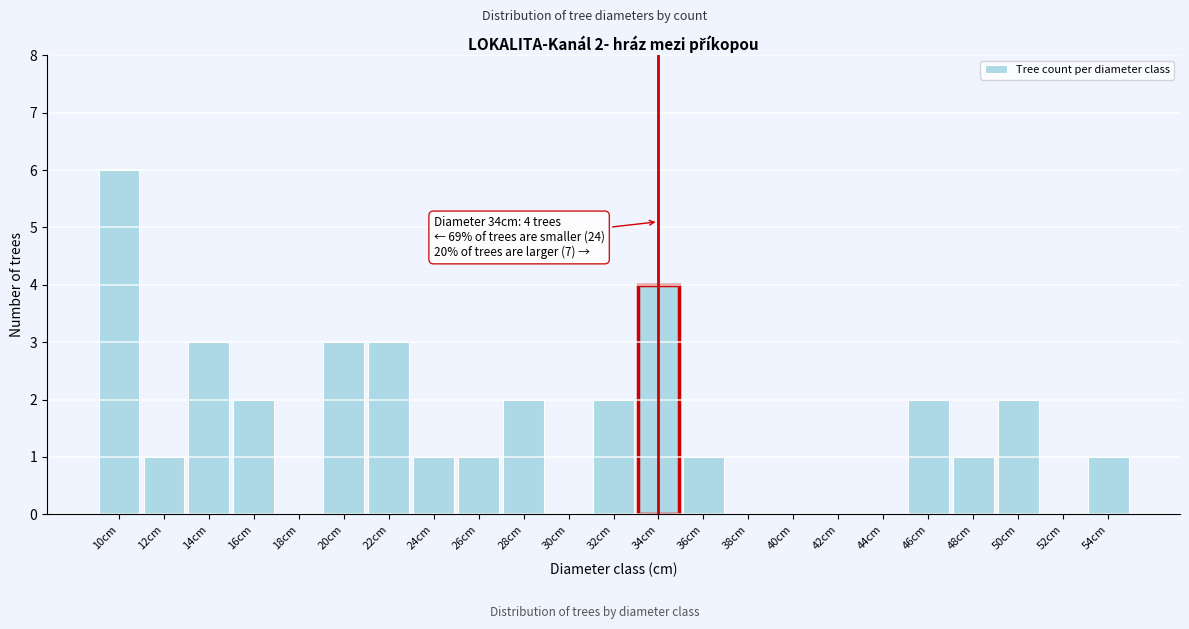

Reading left to right, list all the values displayed in this chart.

10cm=6	12cm=1	14cm=3	16cm=2	18cm=0	20cm=3	22cm=3	24cm=1	26cm=1	28cm=2	30cm=0	32cm=2	34cm=4	36cm=1	38cm=0	40cm=0	42cm=0	44cm=0	46cm=2	48cm=1	50cm=2	52cm=0	54cm=1